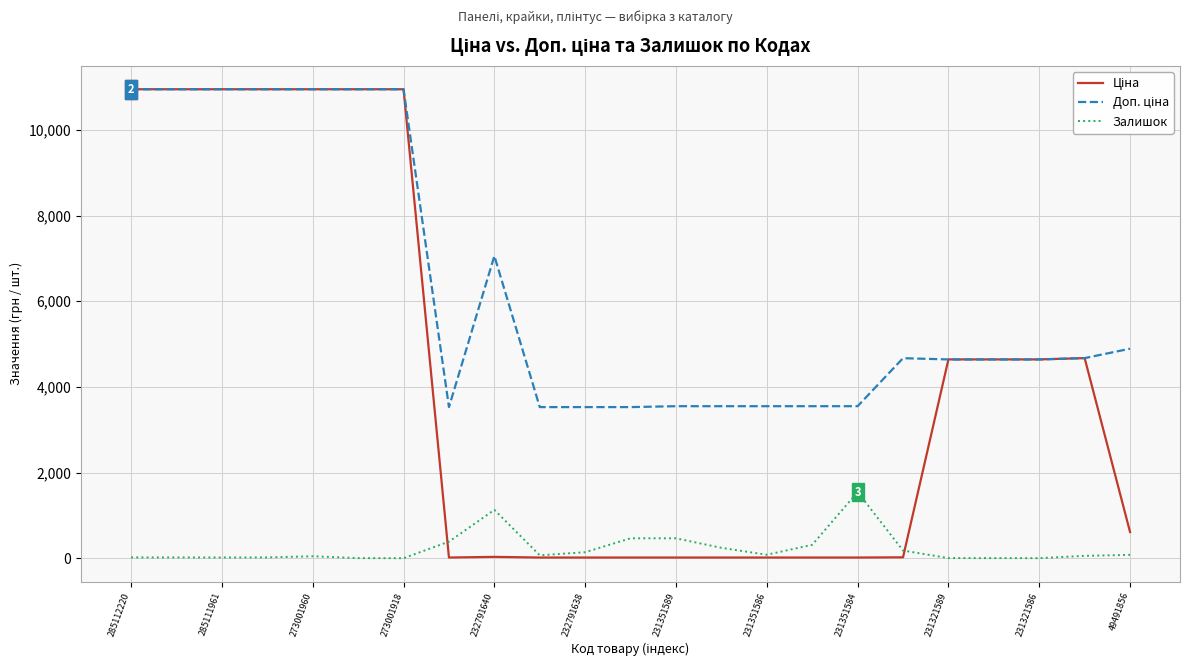

What is the greatest value displayed?

10952.0